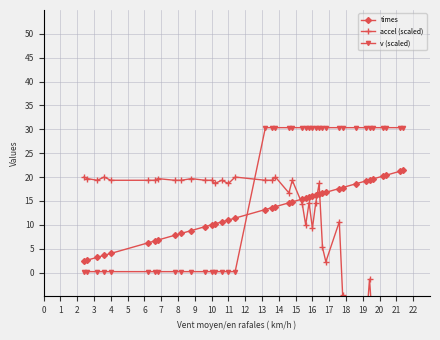

True or false: times and v (scaled) intersect in this chart.

True